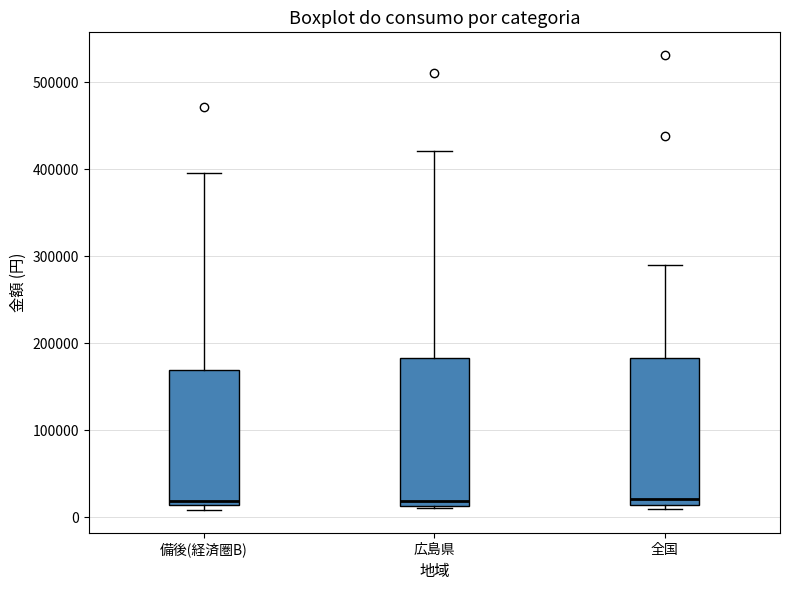

Reading left to right, read every box against the y-axis: the position of its median line, the range the box covers, and the ends of its whiskers. The values are not printed on the chart, so give them approximately, as read against the axis.

備後(経済圏B): median 20000, box 10000 to 170000, whiskers 10000 (just below the box's lower edge) to 400000
広島県: median 20000, box 10000 to 180000, whiskers 10000 (just below the box's lower edge) to 420000
全国: median 20000, box 10000 to 180000, whiskers 10000 (just below the box's lower edge) to 290000